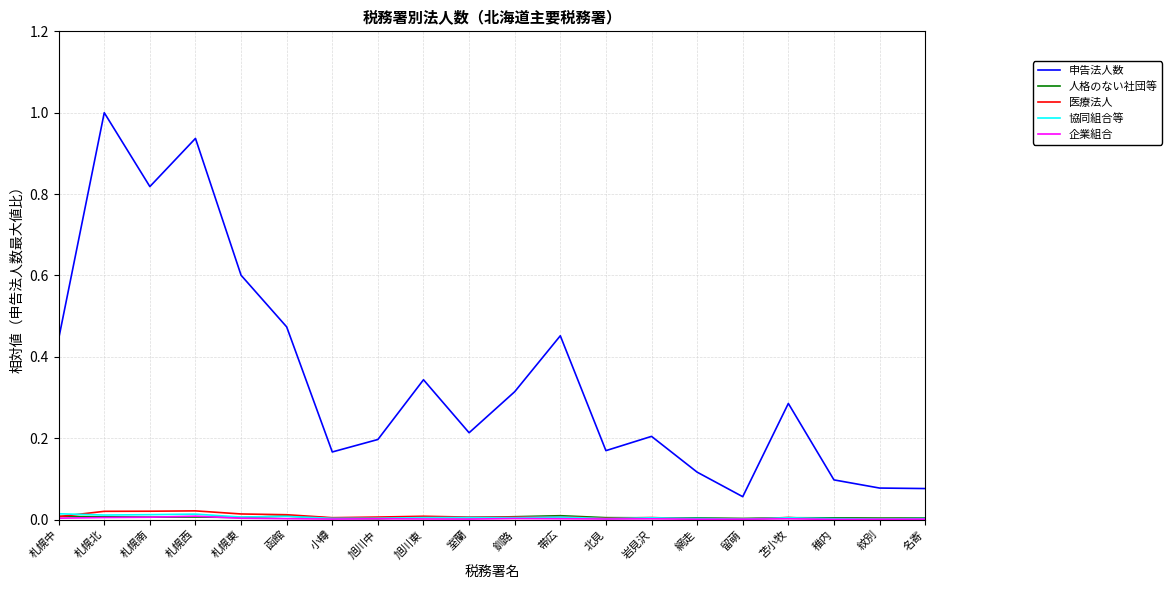

Which series has the largest range (max minus min)?

申告法人数